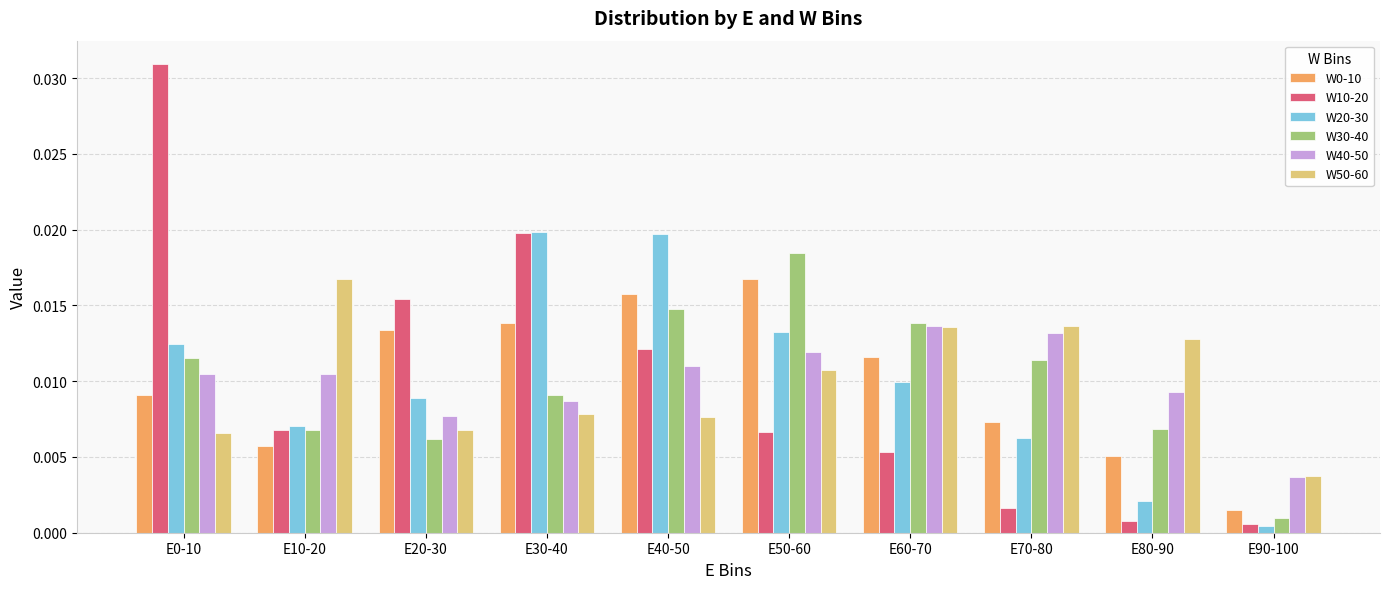

At how many categories does at least one series exceed 0?

10